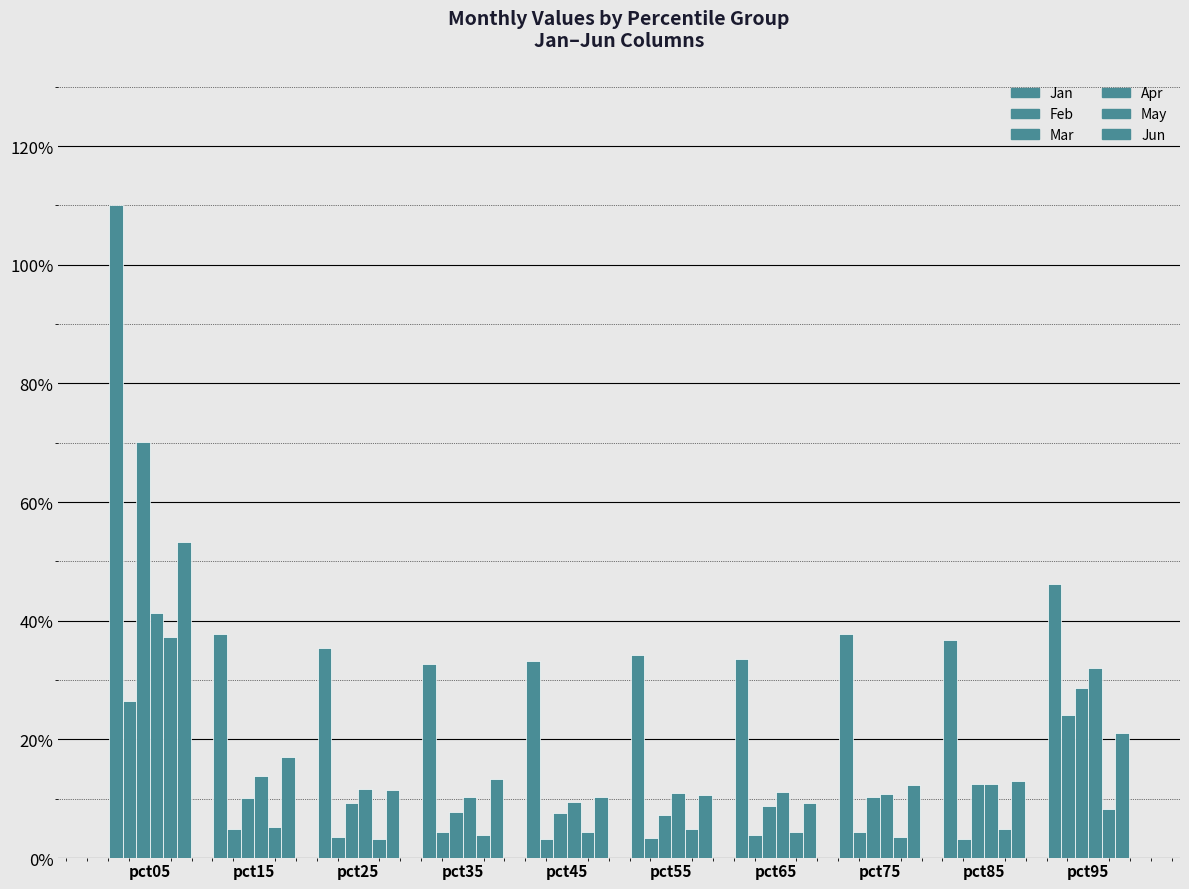

Are the bars grouped side by side (vs. stacked)?

Yes